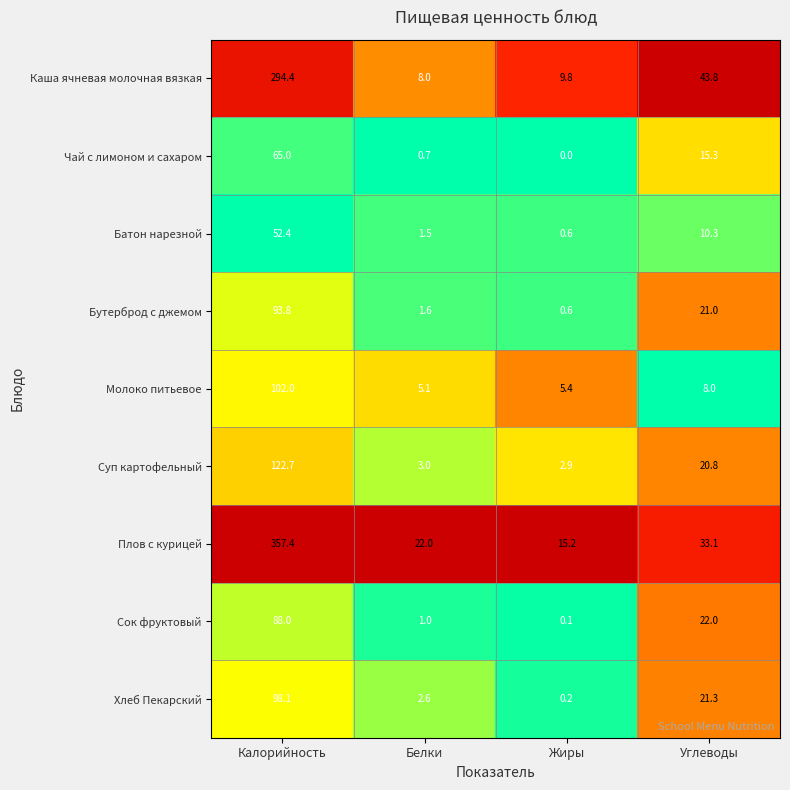

What is the difference between the highest and lowest values at Углеводы?

35.8